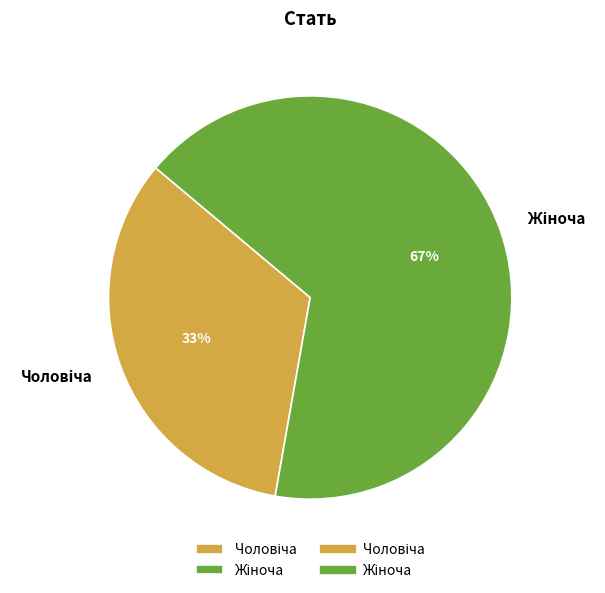

Is there any slice that represents more than half of the pie?

Yes